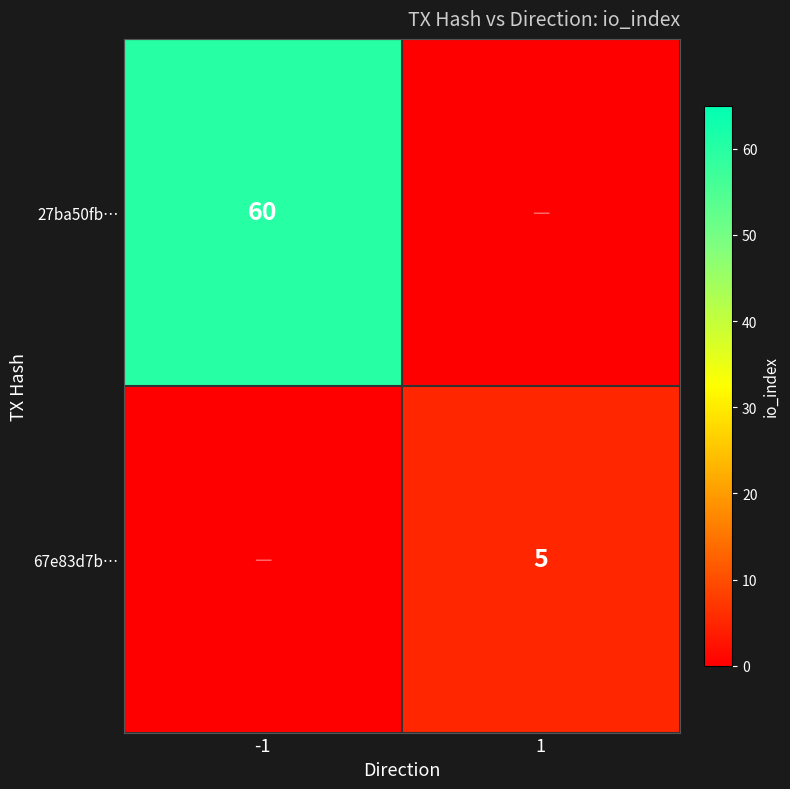

Count the number of data series in this chart.

2